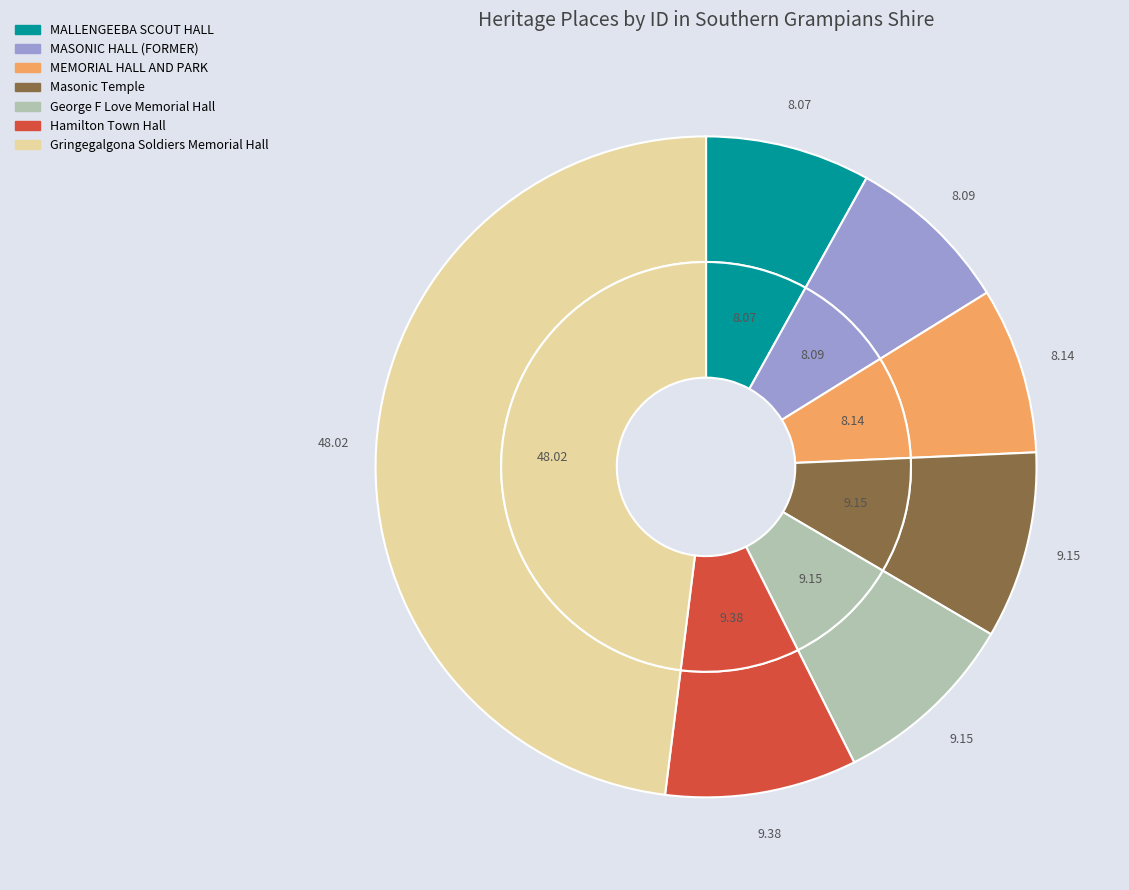

The MALLENGEEBA SCOUT HALL slice represents 1% of the pie. True or false?

False